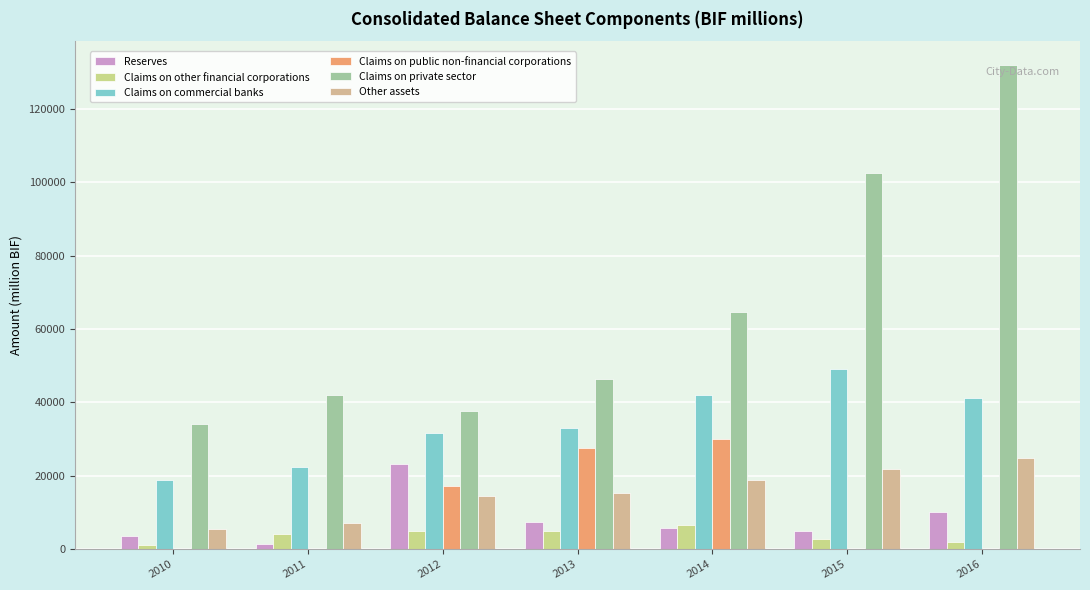

How many distinct data groups are displayed?

6